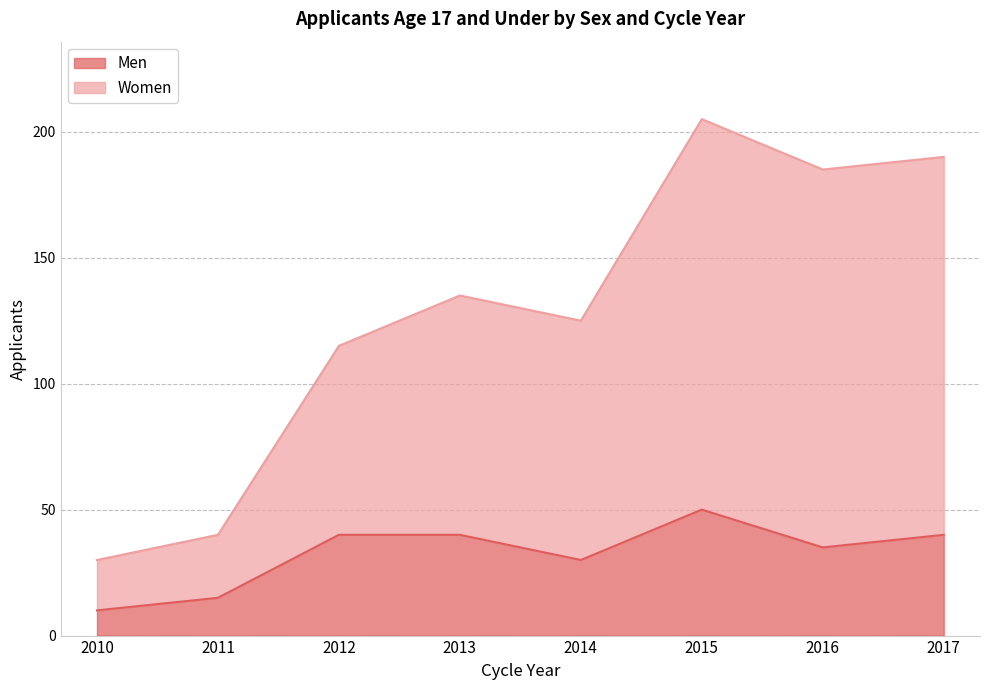

True or false: Men and Women intersect in this chart.

False